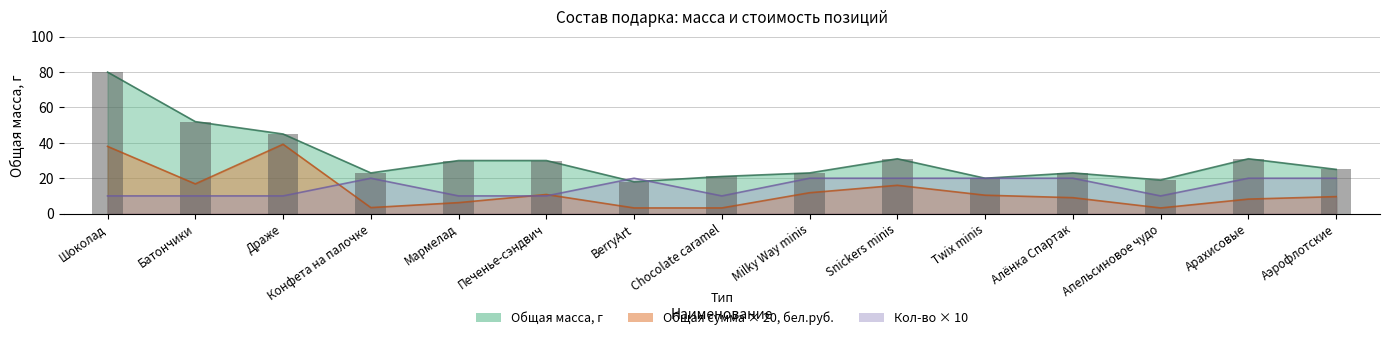

What is the label of the 13th bar from the left?

Апельсиновое чудо